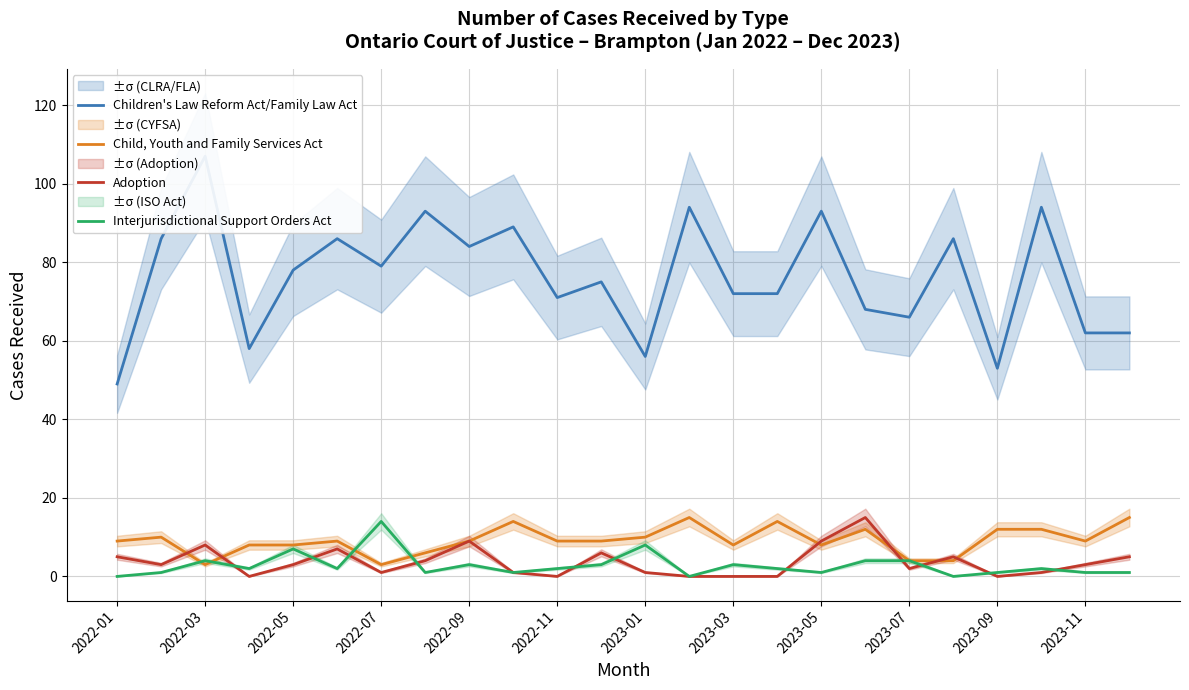

What is the spread (max minus min) of values at 19?

86